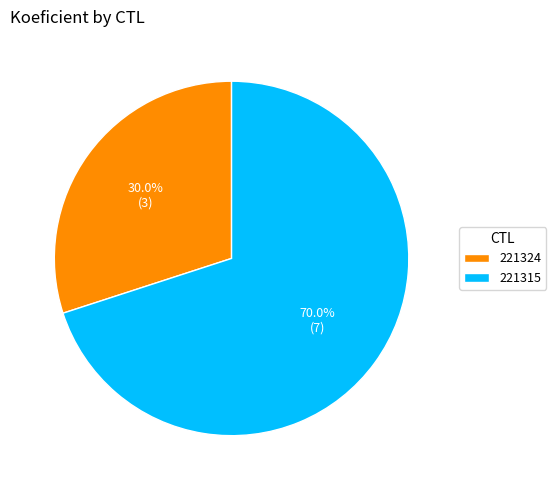

Is it true that 221315 is 70% of the pie?

True